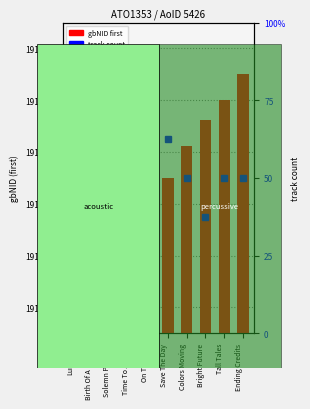

What is the sum of the track count values at Solemn Promise and On The Way?

8